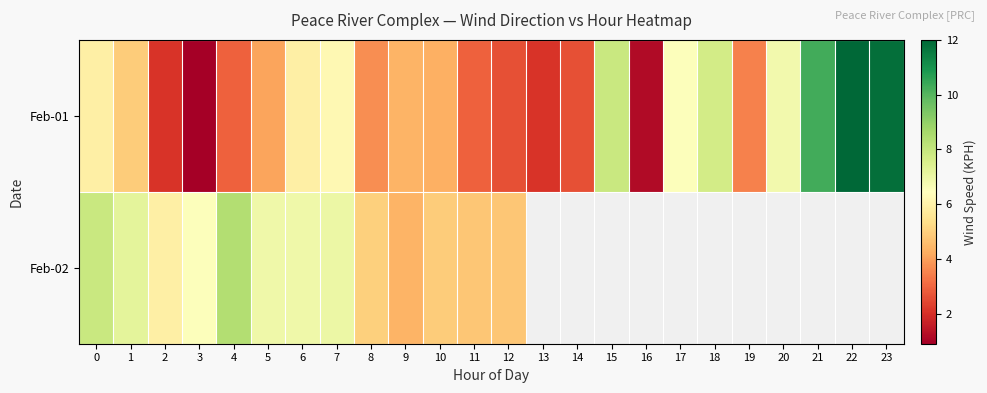

Between 13 and 21, which series saw the biggest shift?

Feb-01